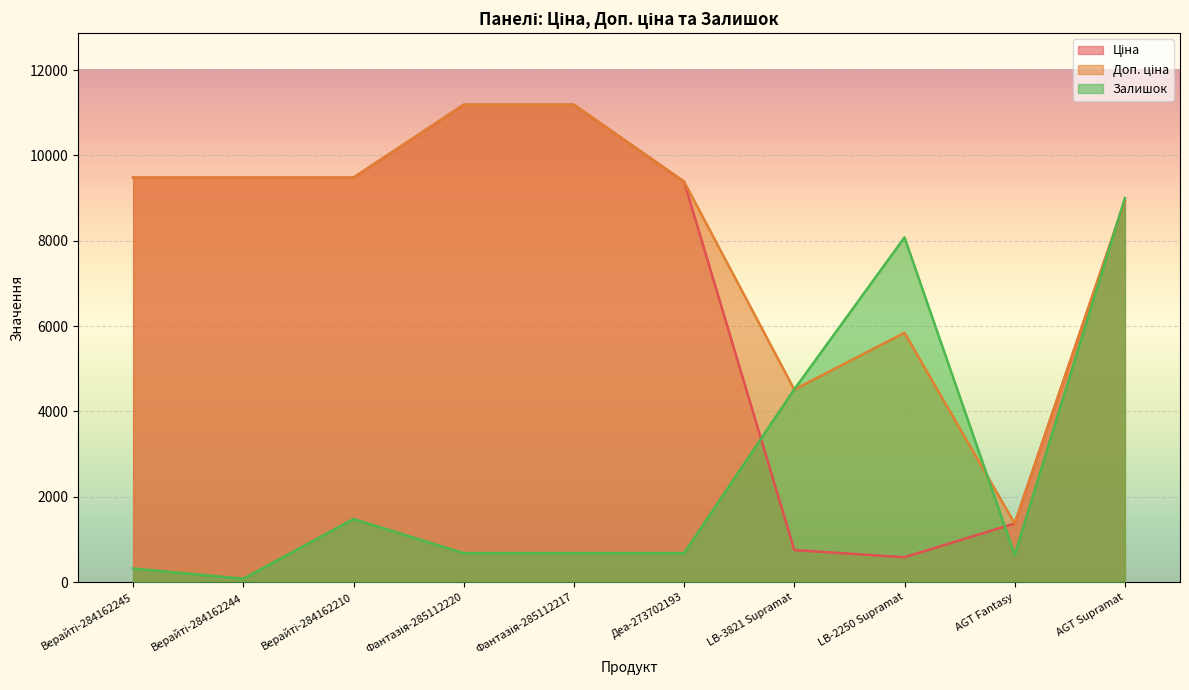

What is the average value of the Доп. ціна series?

8086.7